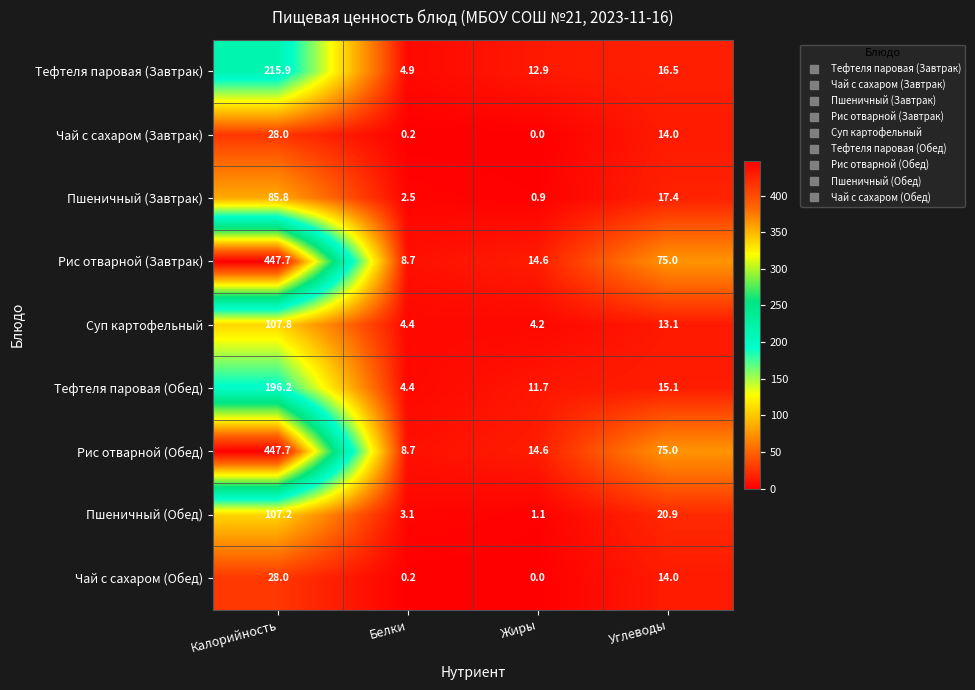

Rank the categories by Рис отварной (Обед) value from lowest to highest.

Белки, Жиры, Углеводы, Калорийность